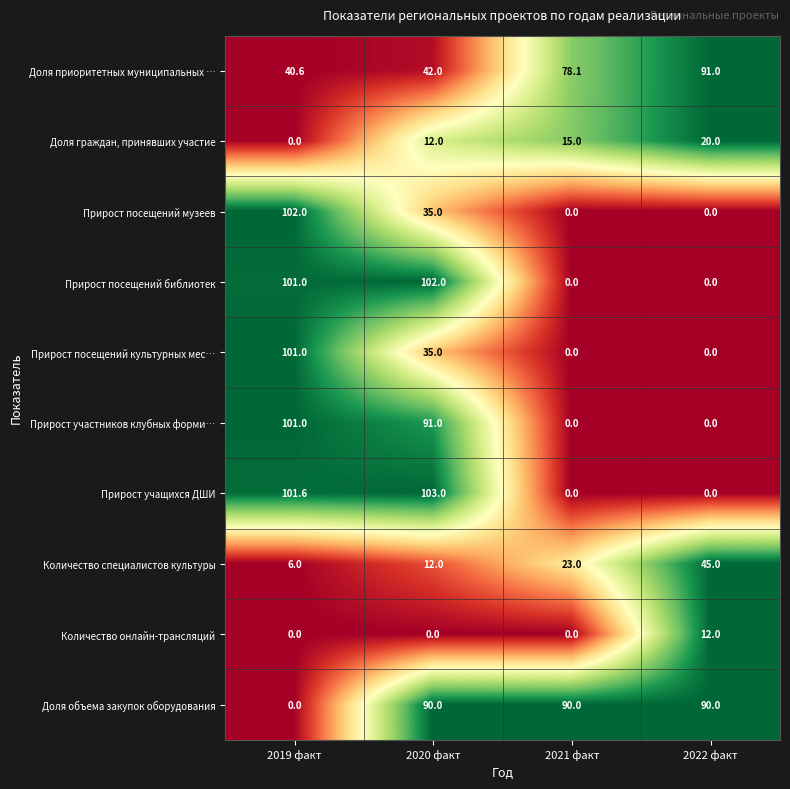

At which label does Прирост посещений библиотек reach its peak?

2020 факт